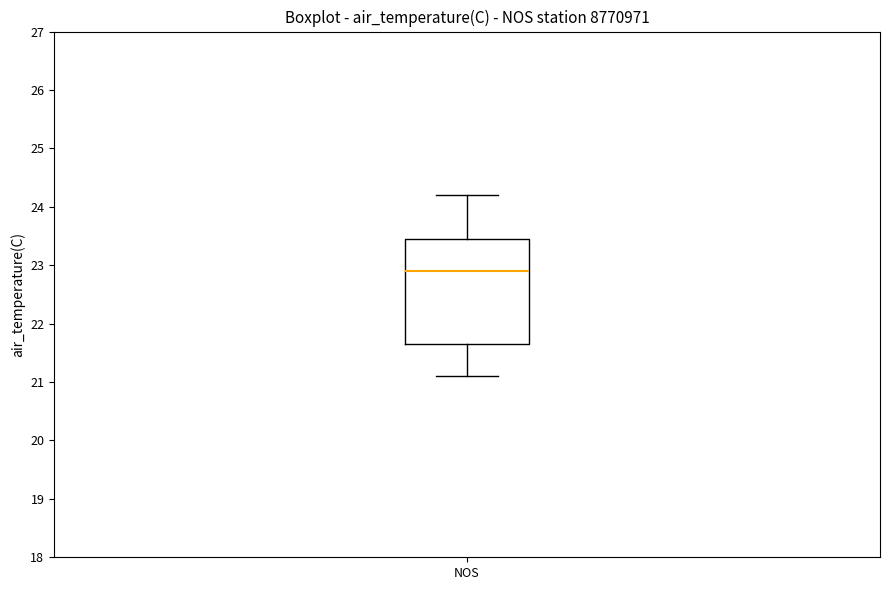

Transcribe this box plot: give where the median line is, the range the box spans, and where the two whiskers end, as read against the y-axis. The values are not printed on the chart, so give them approximately, as read against the axis.

median 22.9, box 21.7 to 23.5, whiskers 21.1 to 24.2